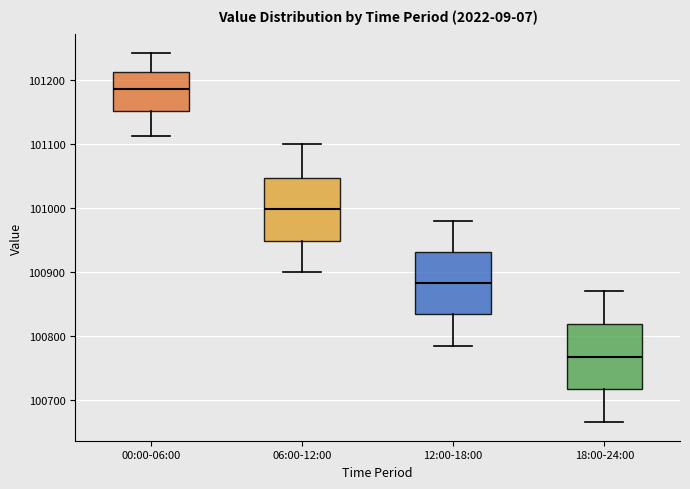

Which box has the highest median line?

00:00-06:00